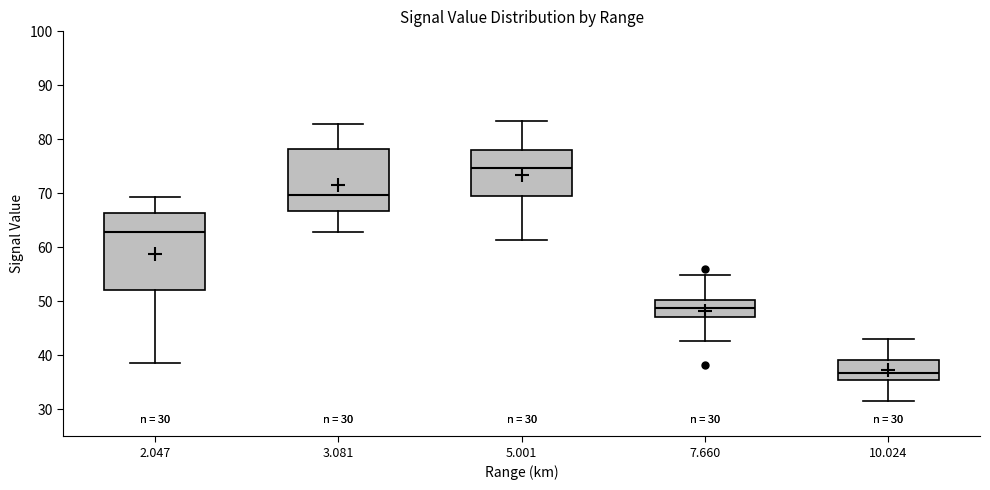

Which box is the tallest, from its lower edge to its upper edge?

2.047